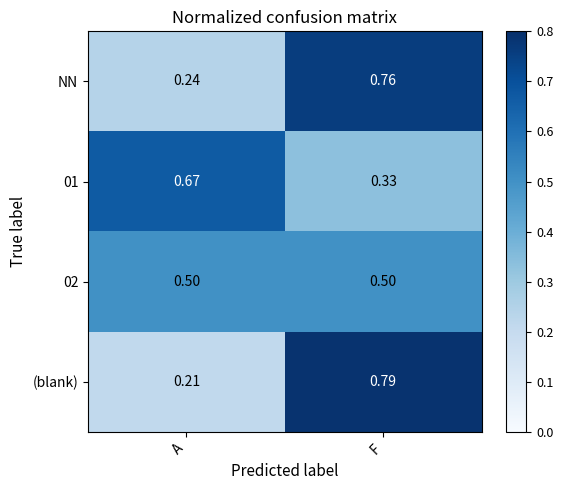

Rank the categories by NN value from lowest to highest.

A, F